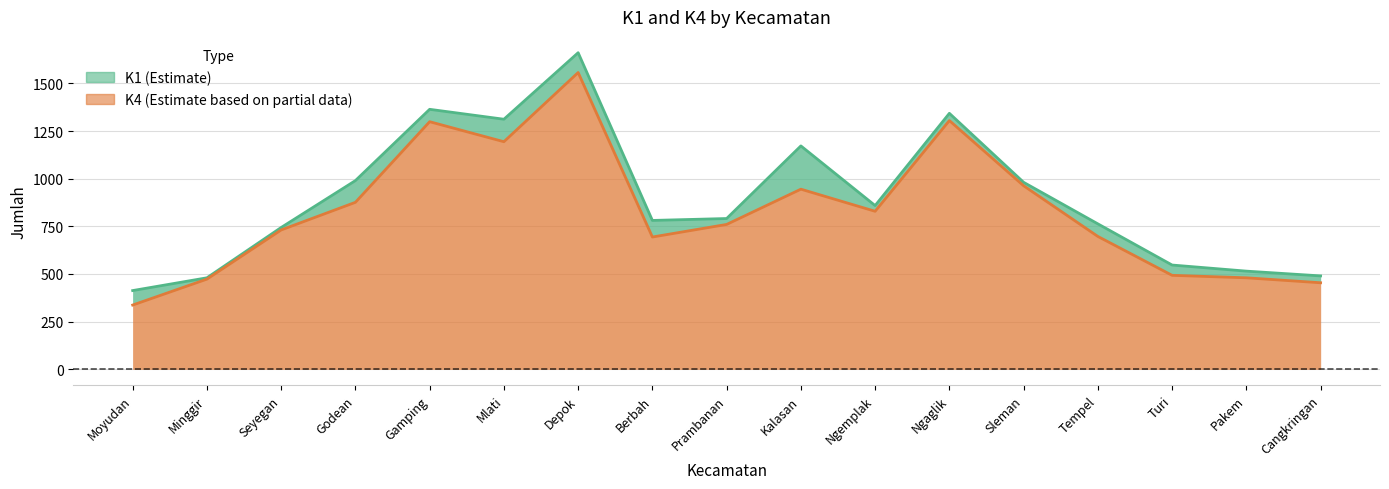

Rank the categories by K1 value from lowest to highest.

Moyudan, Minggir, Cangkringan, Pakem, Turi, Seyegan, Tempel, Berbah, Prambanan, Ngemplak, Sleman, Godean, Kalasan, Mlati, Ngaglik, Gamping, Depok